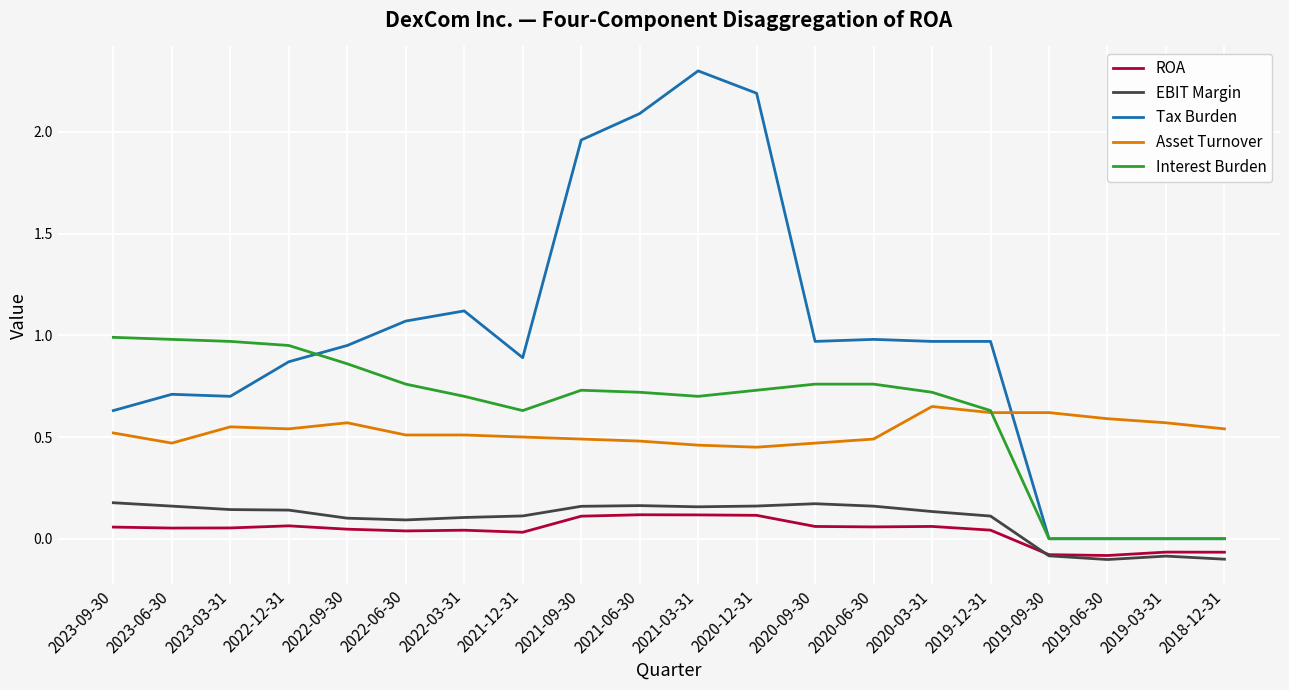

True or false: EBIT Margin and Tax Burden intersect in this chart.

False